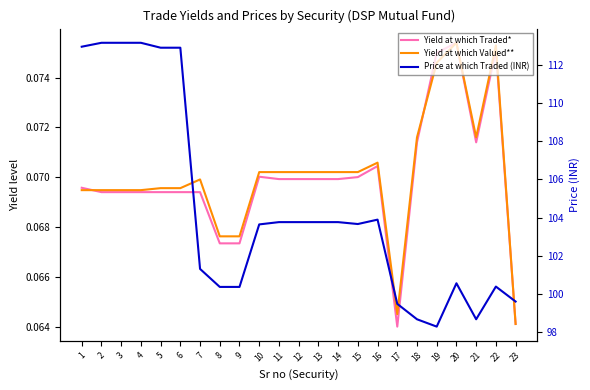

What is the lowest value of the Yield at which Valued** series?

0.1